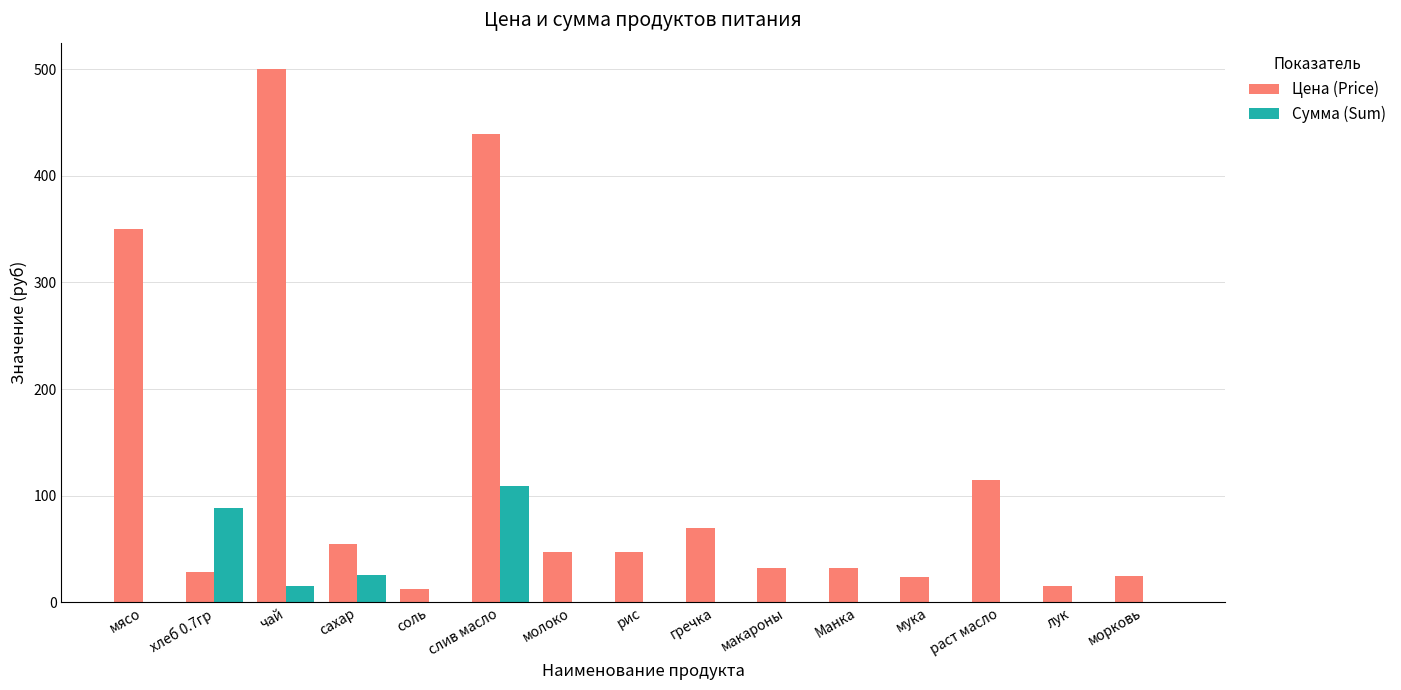

Where is Цена (Price) nearest to the value 256?

мясо